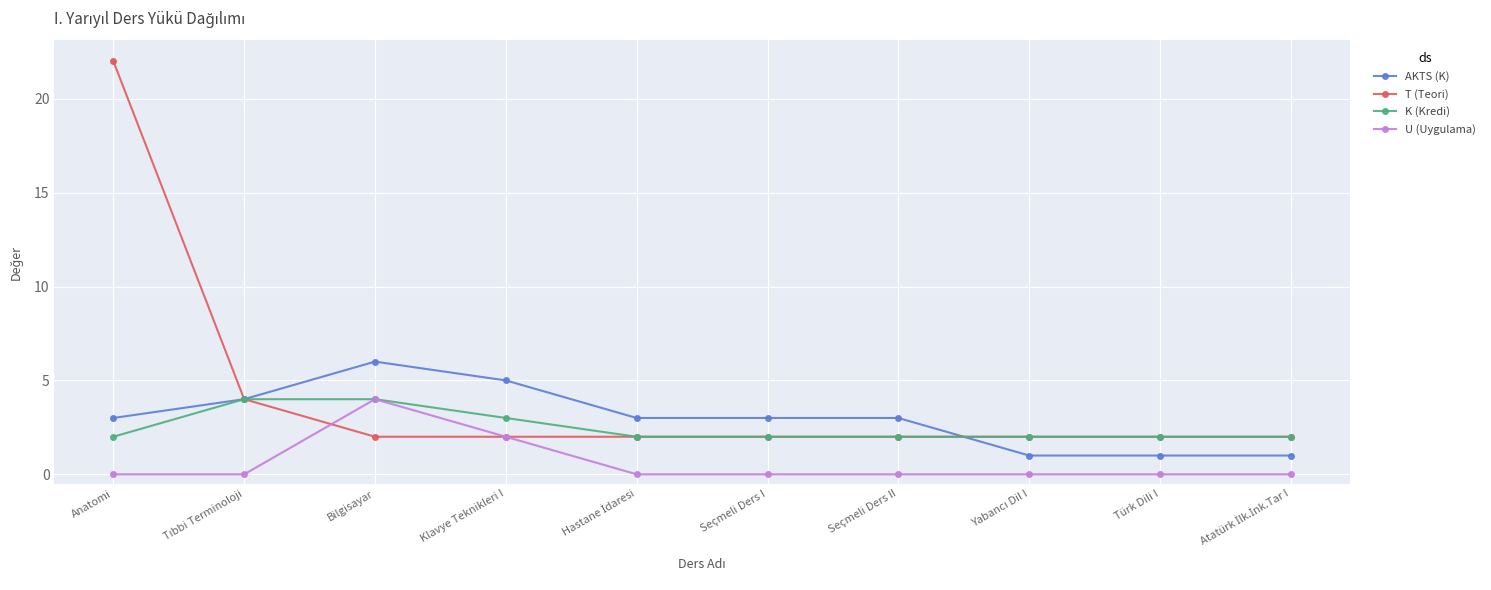

What is the label of the 7th point from the left?

Seçmeli Ders II